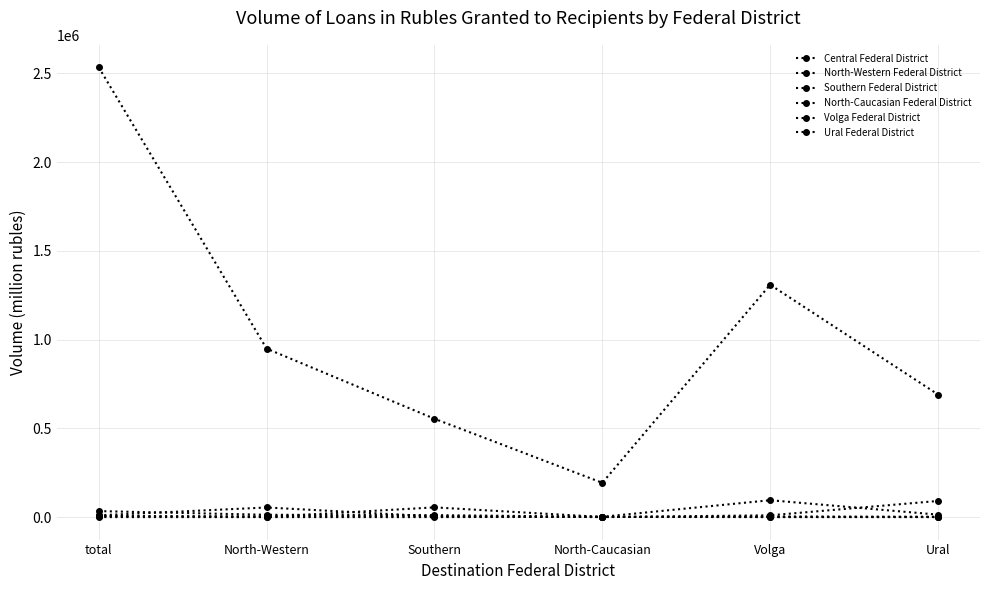

At which label does North-Caucasian Federal District reach its peak?

North-Caucasian